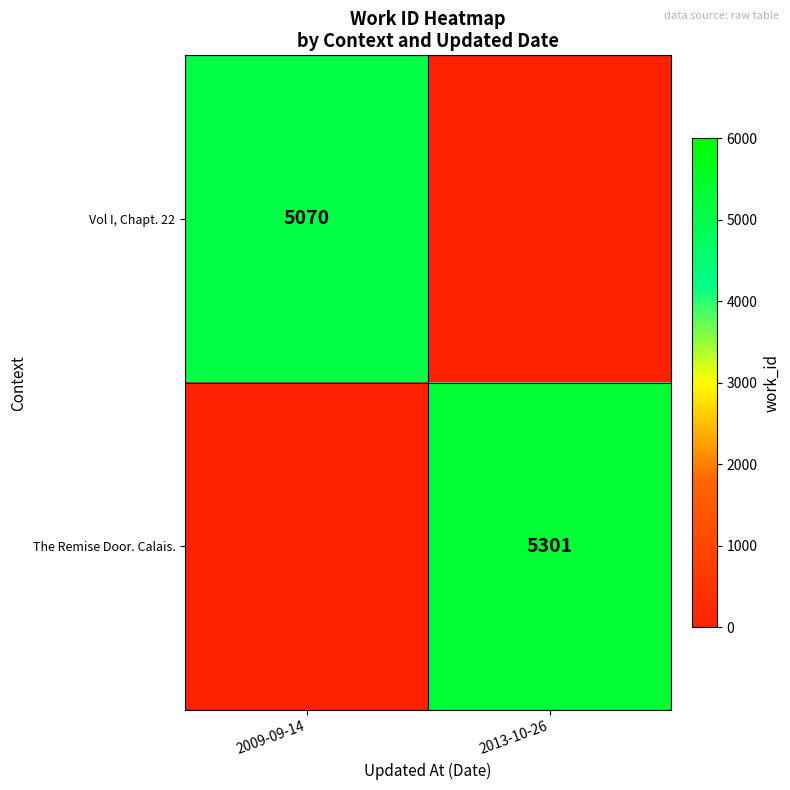

Is it true that The Remise Door. Calais. equals 1556 at 2013-10-26?

False